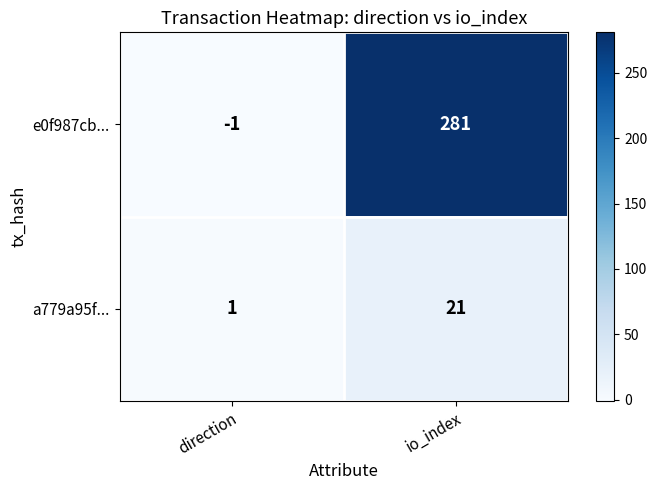

Count the number of data series in this chart.

2